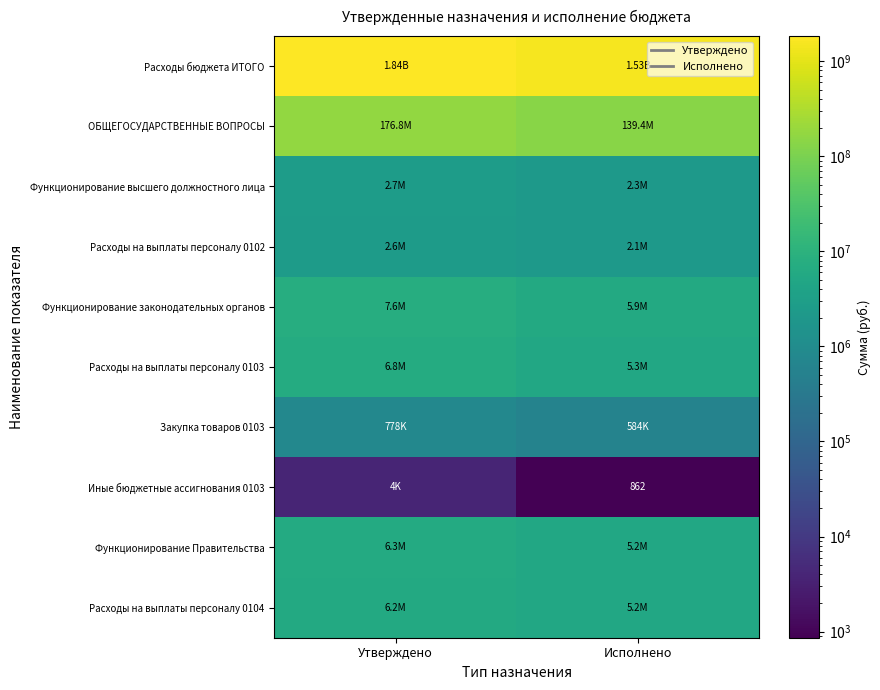

How many data points does each series have?

2